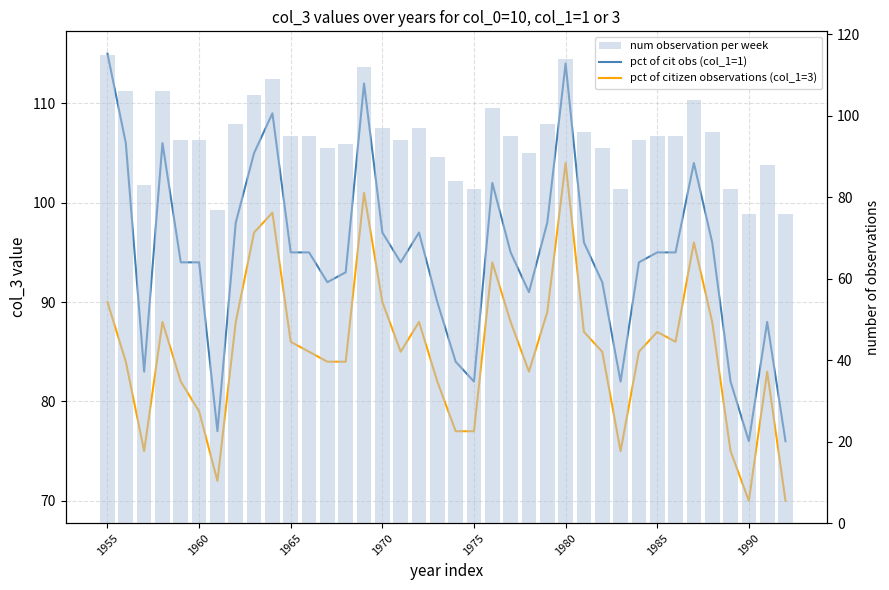

The value of pct of citizen observations (col_1=3) at 37 is 109. True or false?

False